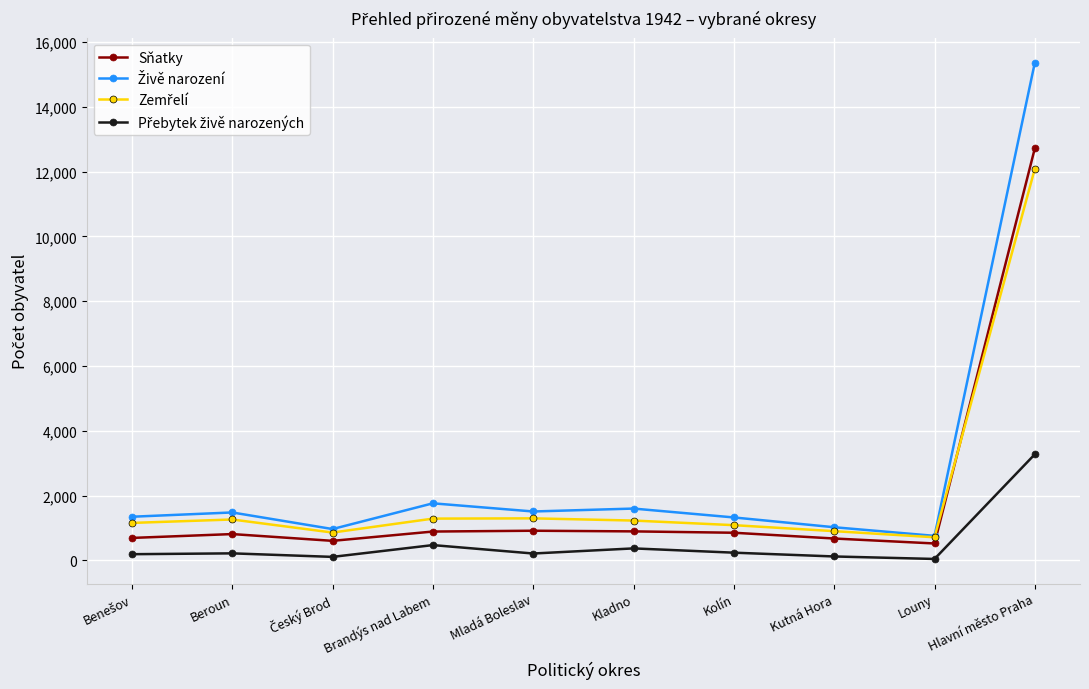

At which category is the sum across all series the highest?

Hlavní město Praha